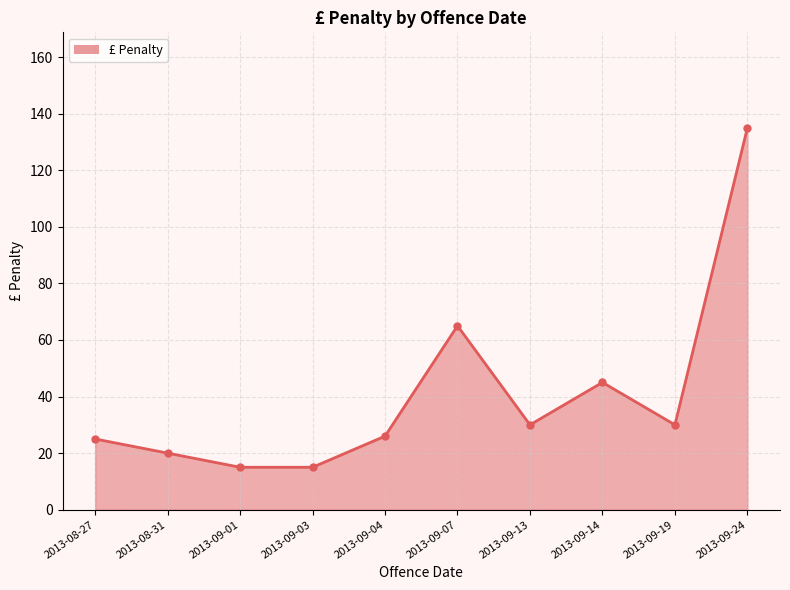

True or false: the data shows 65 at 2013-09-07.

True